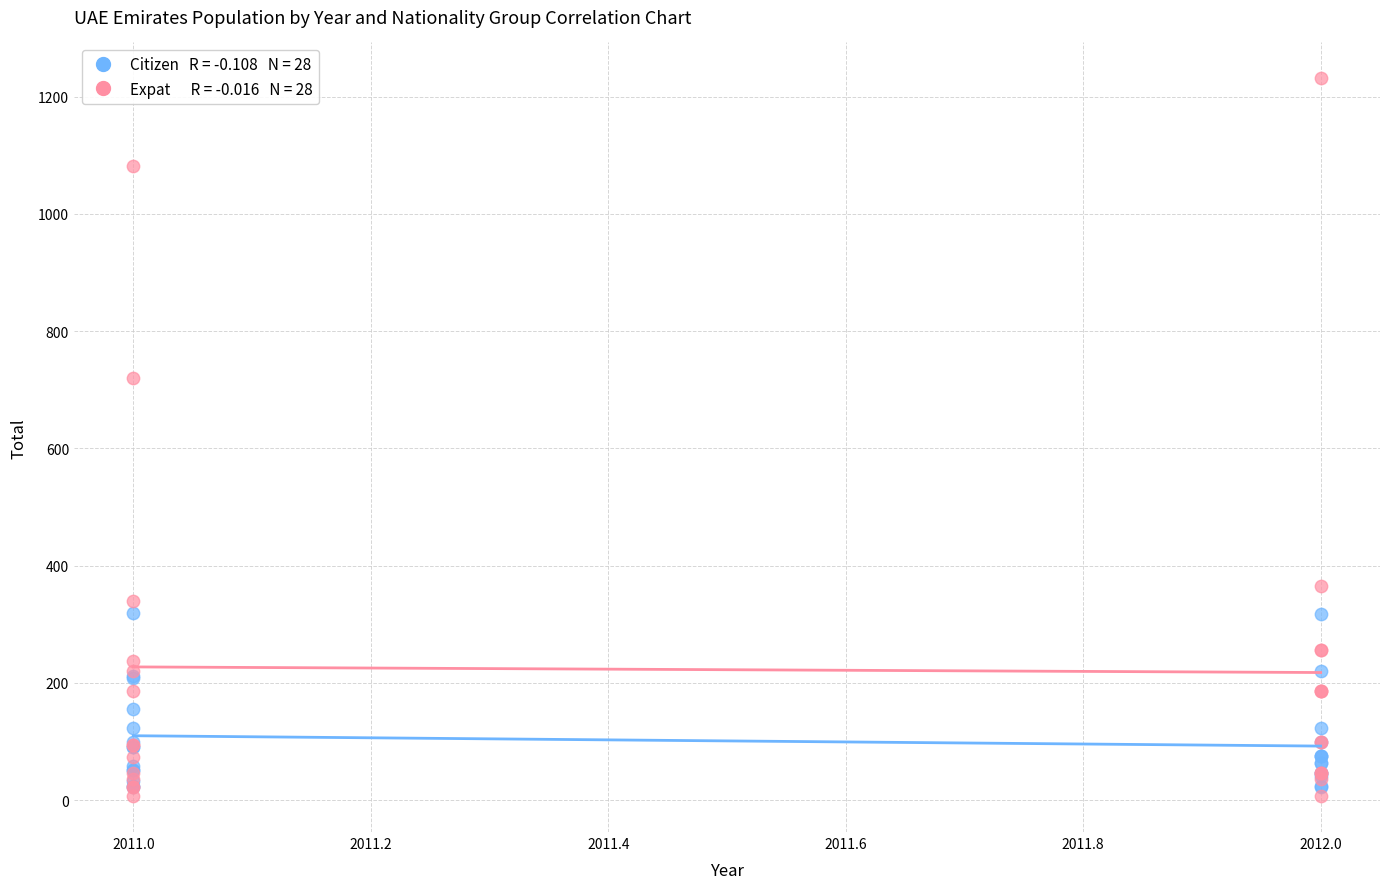

Across all series, what Y value is closest to 619?

720